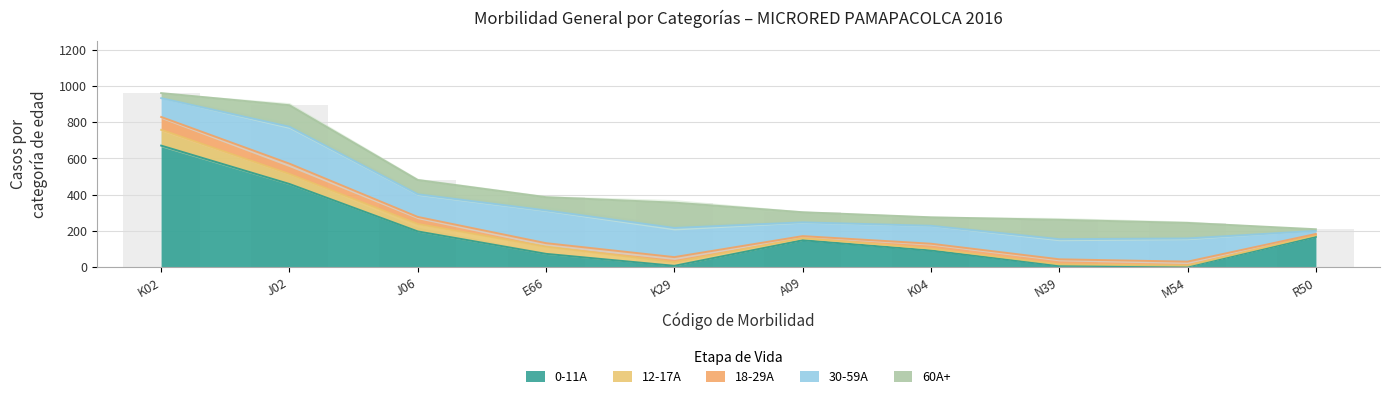

At E66, list the series in order from largest to smallest.

30-59A, 0-11A, 60A+, 12-17A, 18-29A